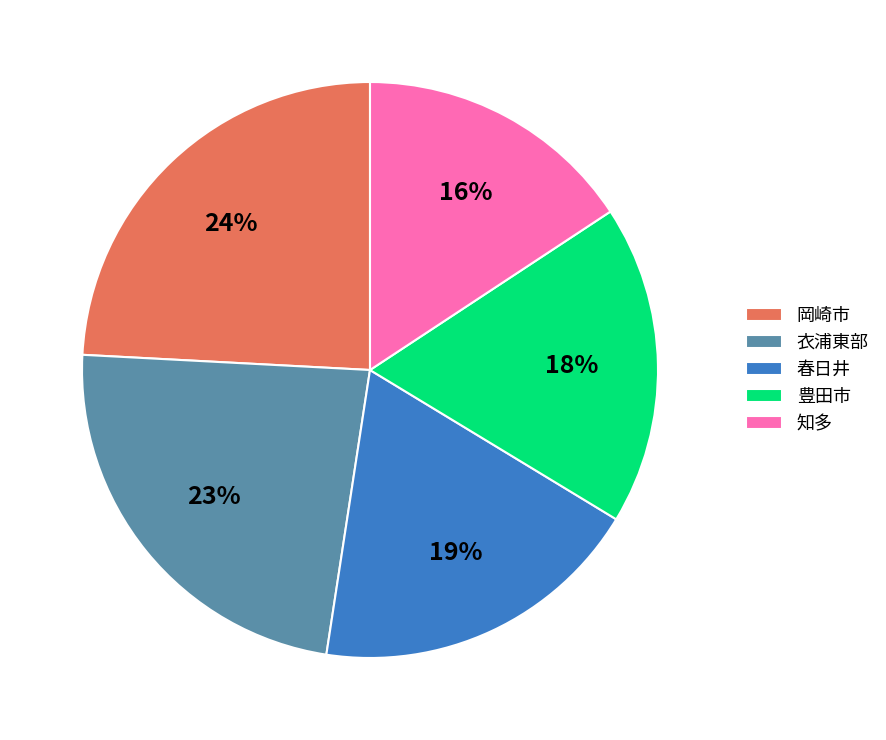

The 岡崎市 slice represents 24% of the pie. True or false?

True